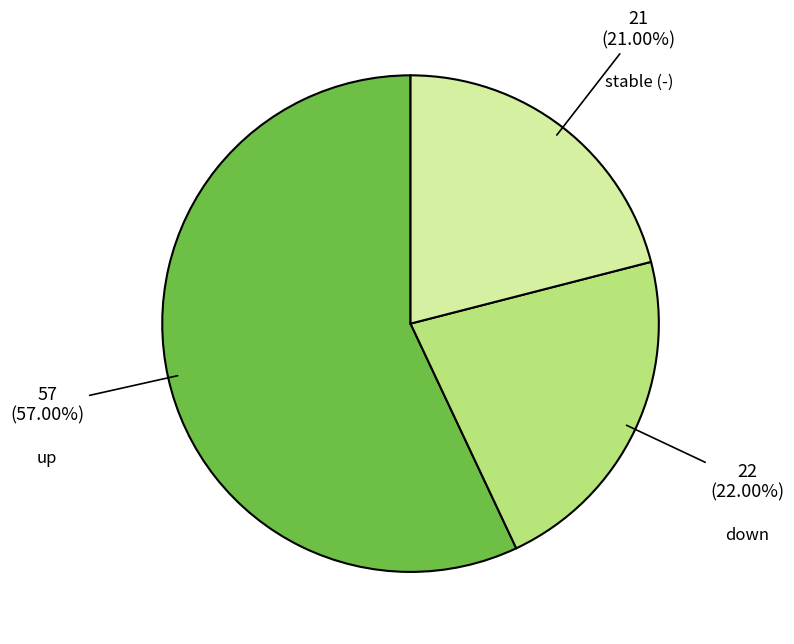

Is there any slice that represents more than half of the pie?

Yes